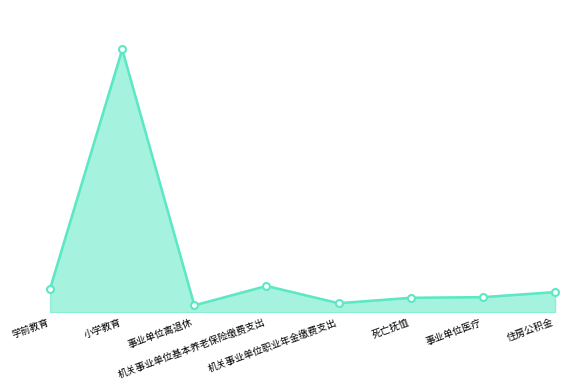

What is the ratio of the value at 机关事业单位职业年金缴费支出 to the value at 机关事业单位基本养老保险缴费支出?

0.3